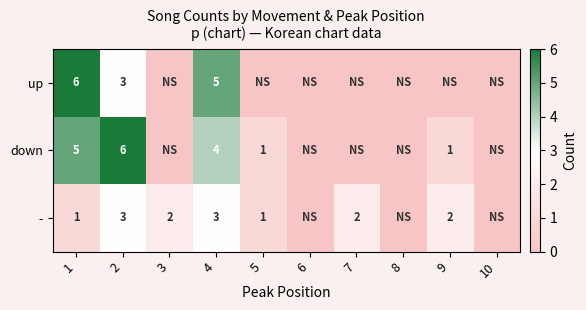

True or false: down has a value of 2 at 1.

False